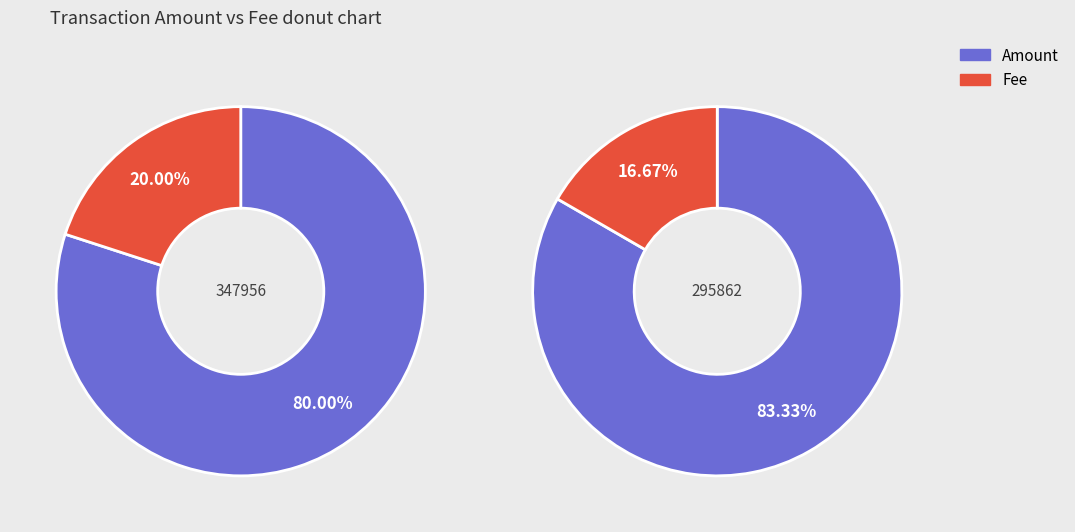

To the nearest percent, what percentage of the pie is Amount?

80%